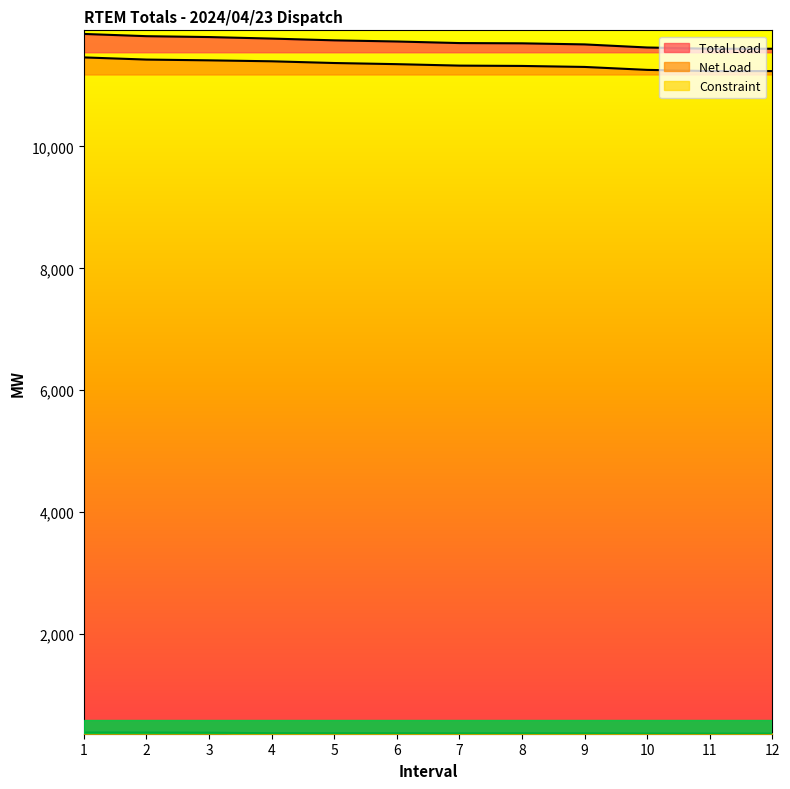

Which series has the largest total across all categories?

Total Load